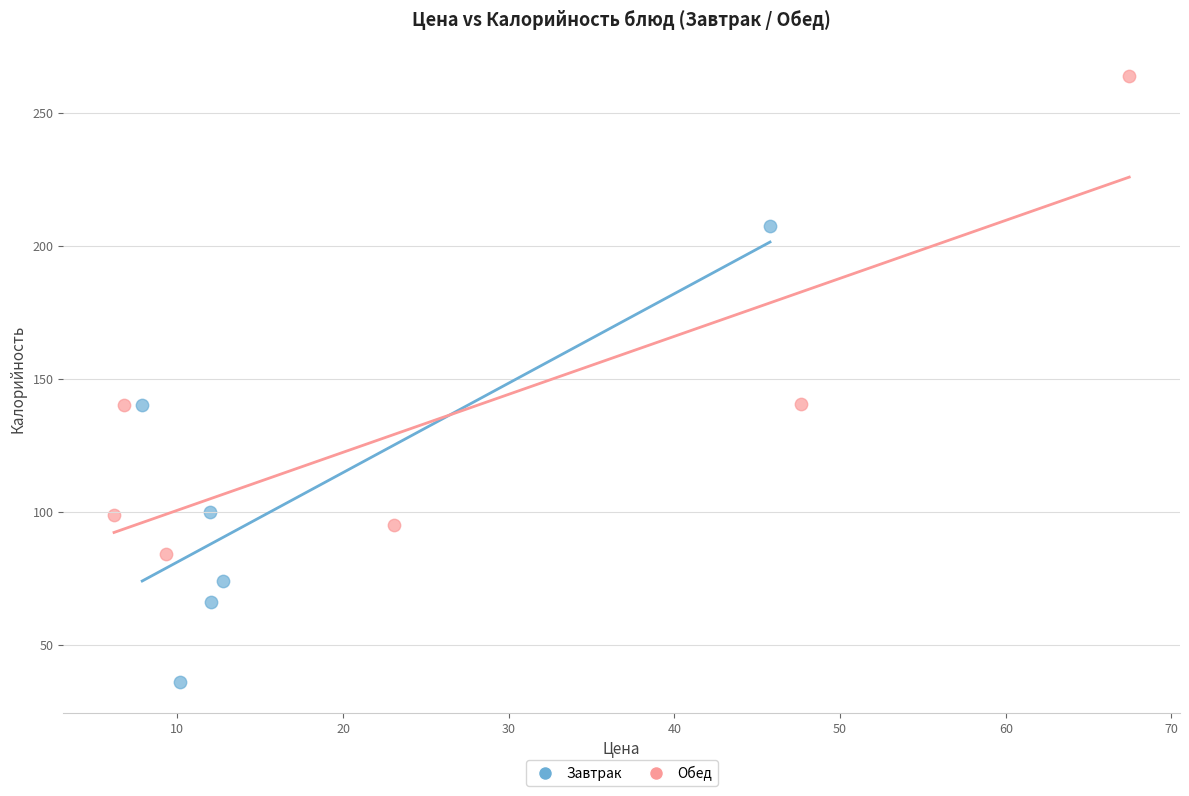

Which series reaches the minimum Y coordinate?

Завтрак